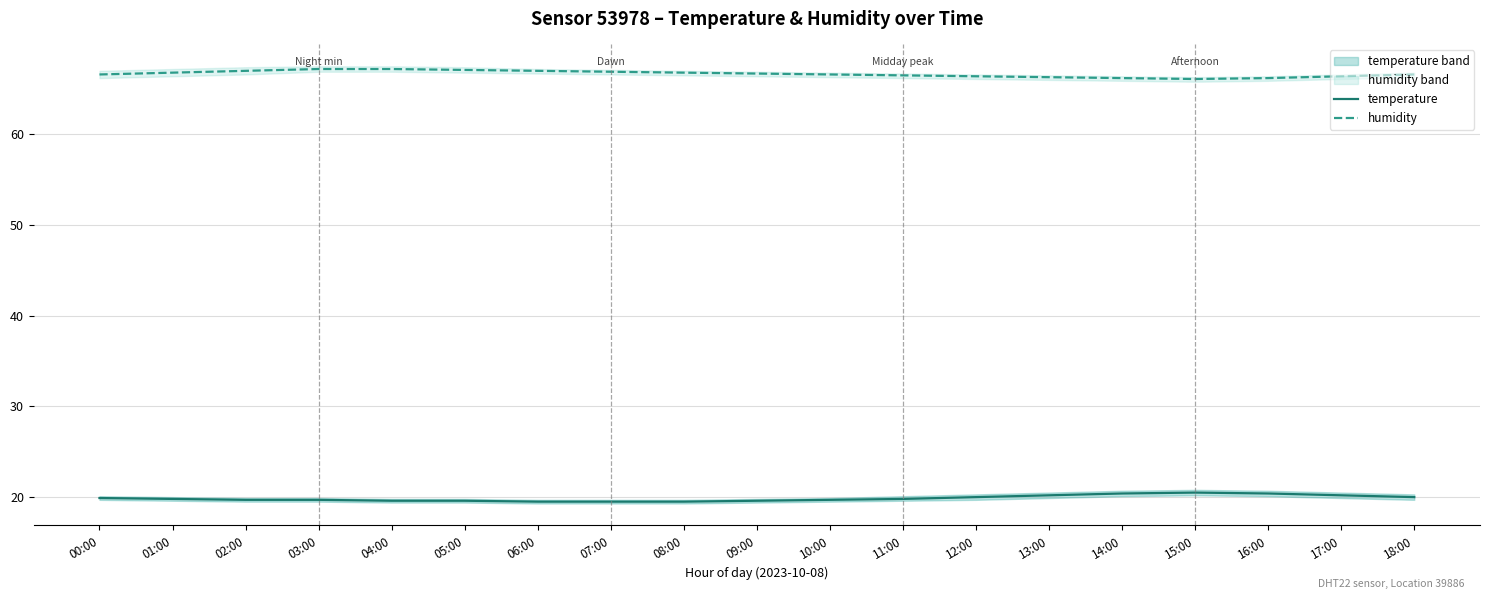

Reading left to right, extract all data points from this chart.

temperature: 19.9	19.8	19.7	19.7	19.6	19.6	19.5	19.5	19.5	19.6	19.7	19.8	20.0	20.2	20.4	20.5	20.4	20.2	20.0
humidity: 66.6	66.8	67.0	67.2	67.2	67.1	67.0	66.9	66.8	66.7	66.6	66.5	66.4	66.3	66.2	66.1	66.2	66.4	66.6